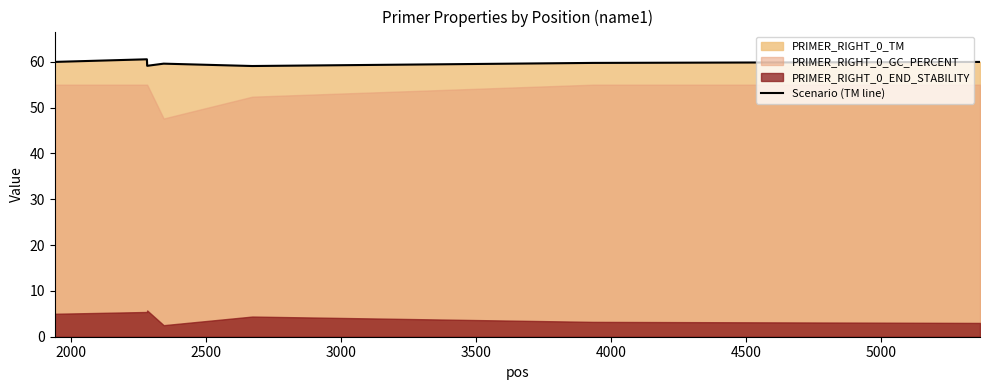

What is the maximum value for Scenario (TM line)?

60.5